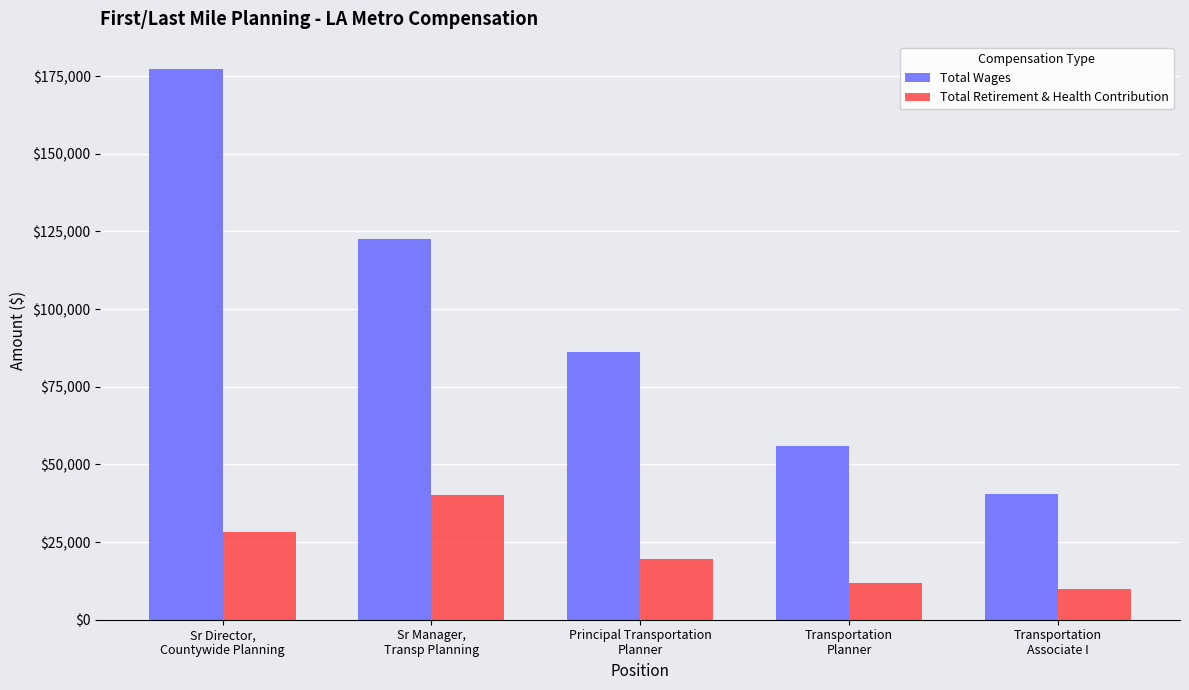

Reading left to right, what are all the values shown in this chart?

Total Wages: 177233	122528	86319	55792	40339
Total Retirement & Health Contribution: 28169	40161	19593	11687	9879